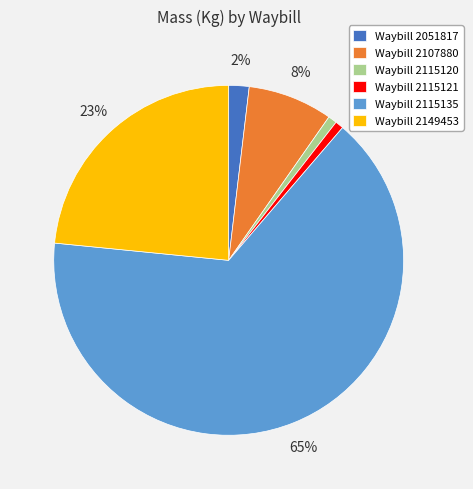

To the nearest percent, what portion does Waybill 2149453 represent?

23%